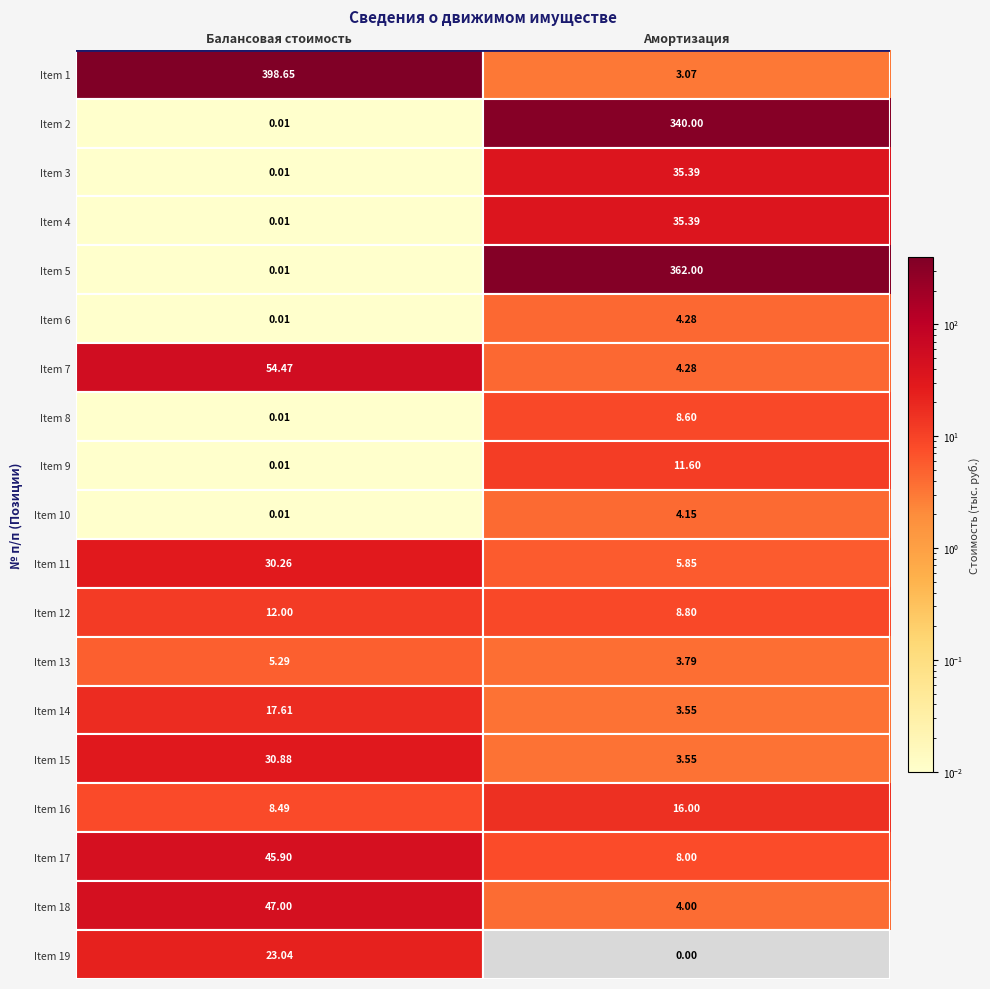

What is the spread (max minus min) of values at Балансовая стоимость?

398.6